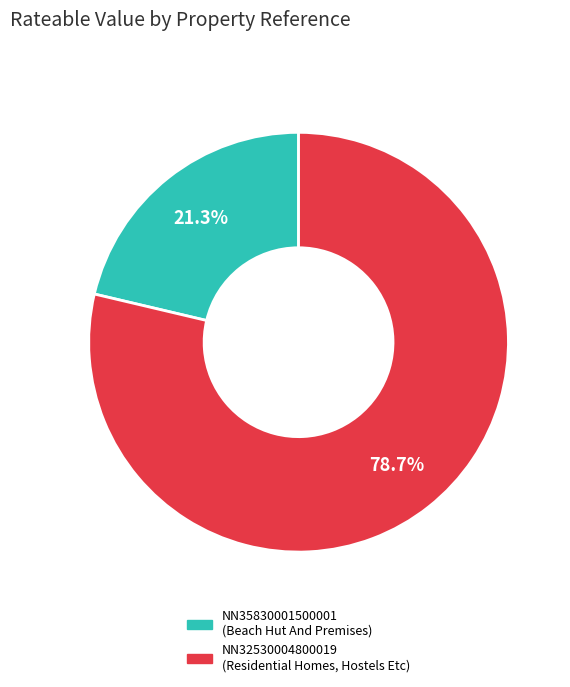

Which slice is the smallest?

NN35830001500001